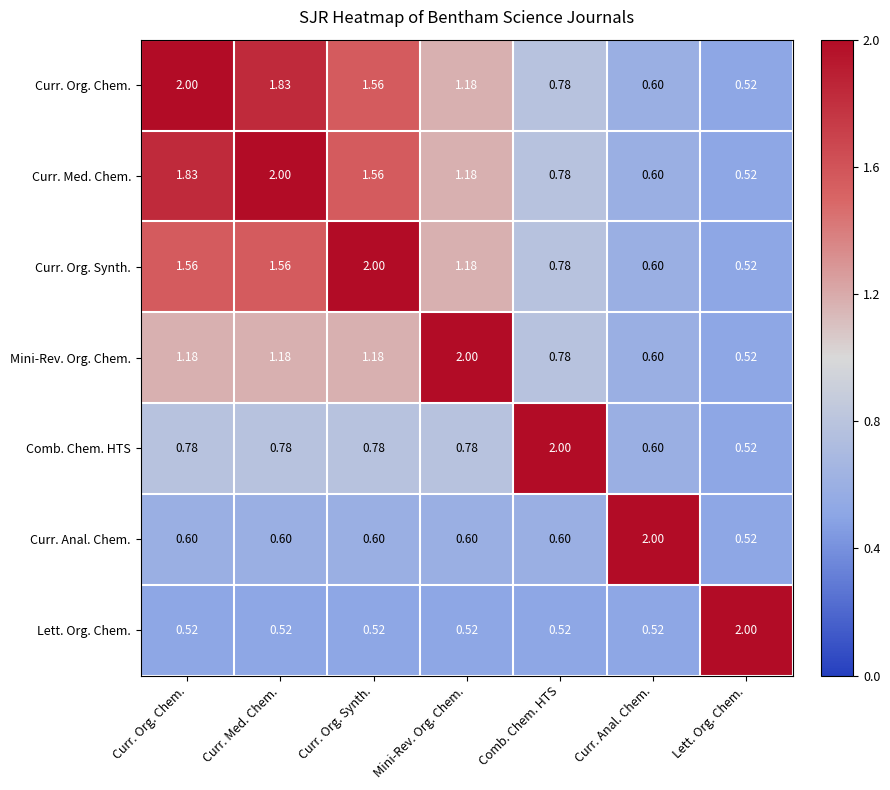

Is the value of Mini-Rev. Org. Chem. at Lett. Org. Chem. greater than the value of Curr. Med. Chem. at Curr. Org. Chem.?

No